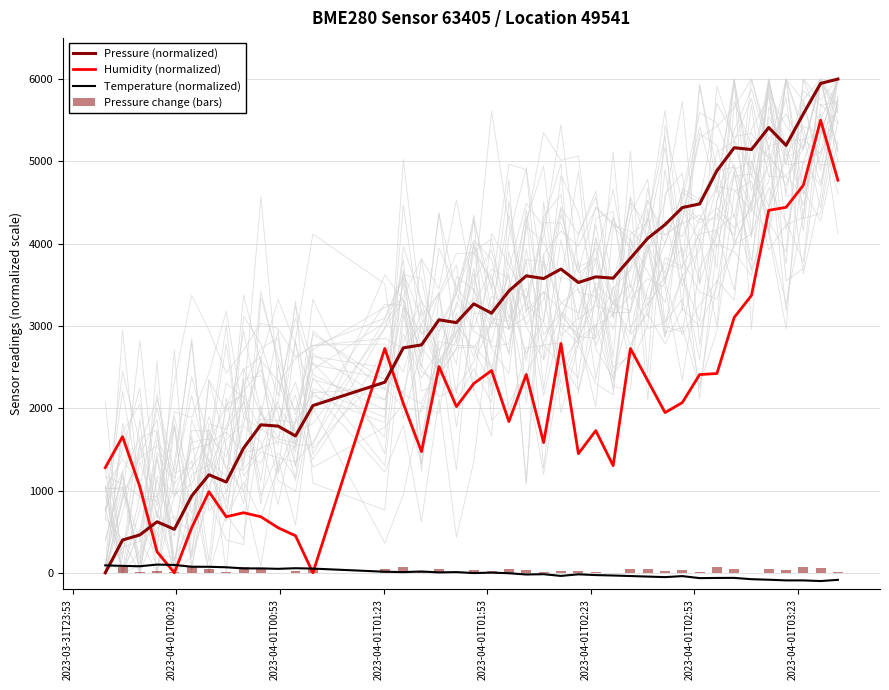

The value of Pressure change (bars) at 2023-04-01T00:53 is 1.1. True or false?

False